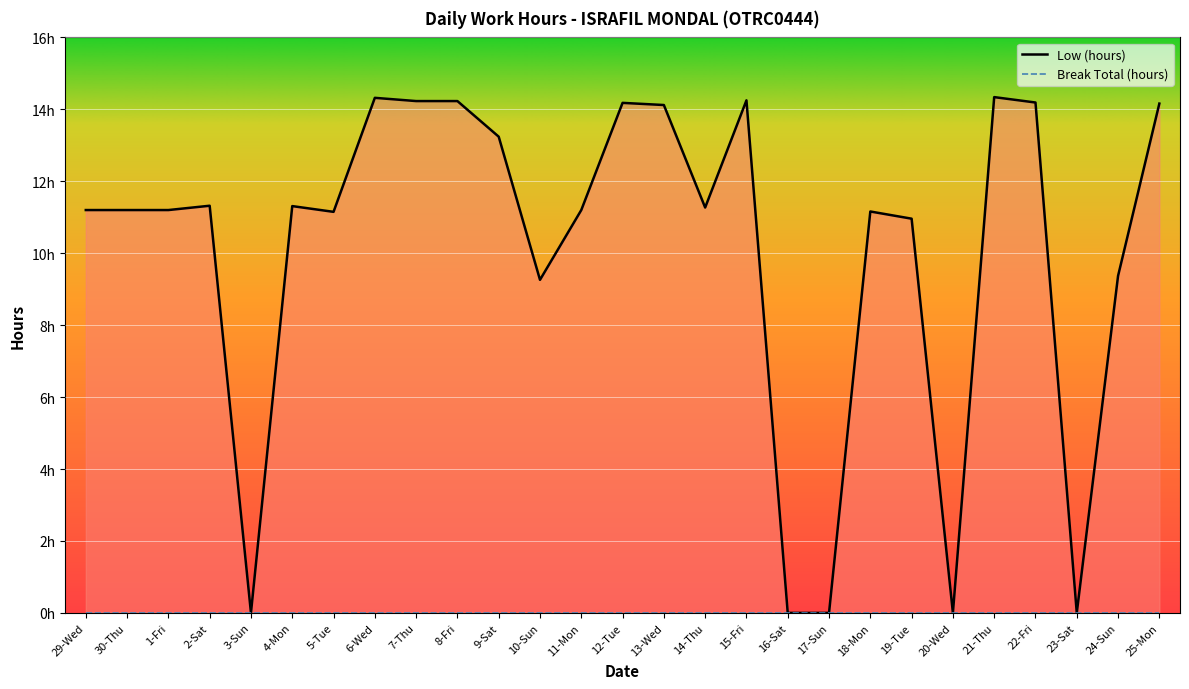

Reading right to left, list all the values displayed in this chart.

14.2	9.4	0.0	14.2	14.3	0.0	11.0	11.2	0.0	0.0	14.2	11.3	14.1	14.2	11.2	9.3	13.2	14.2	14.2	14.3	11.2	11.3	0.0	11.3	11.2	11.2	11.2